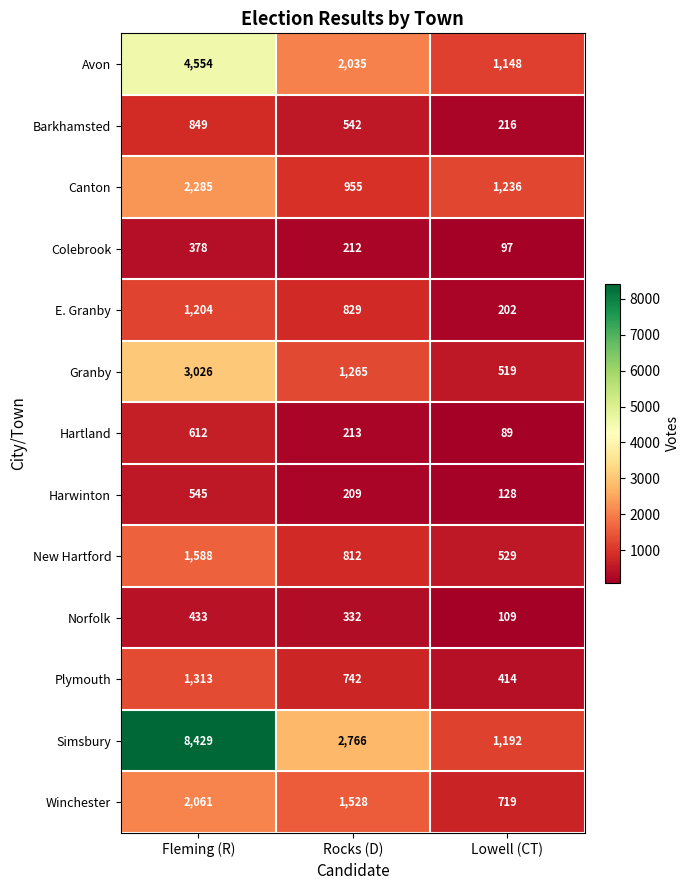

What is the minimum value shown in the chart?

89